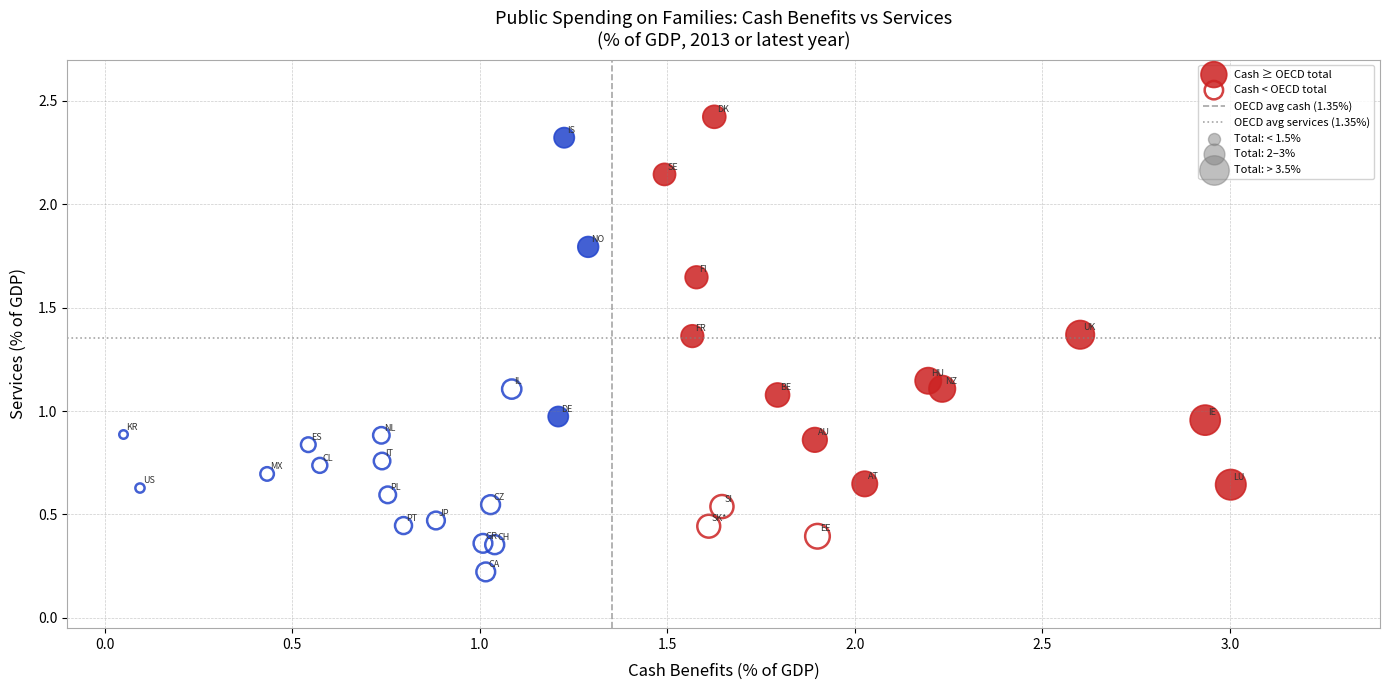

Which series has the widest spread of Y values?

Cash ≥ OECD total